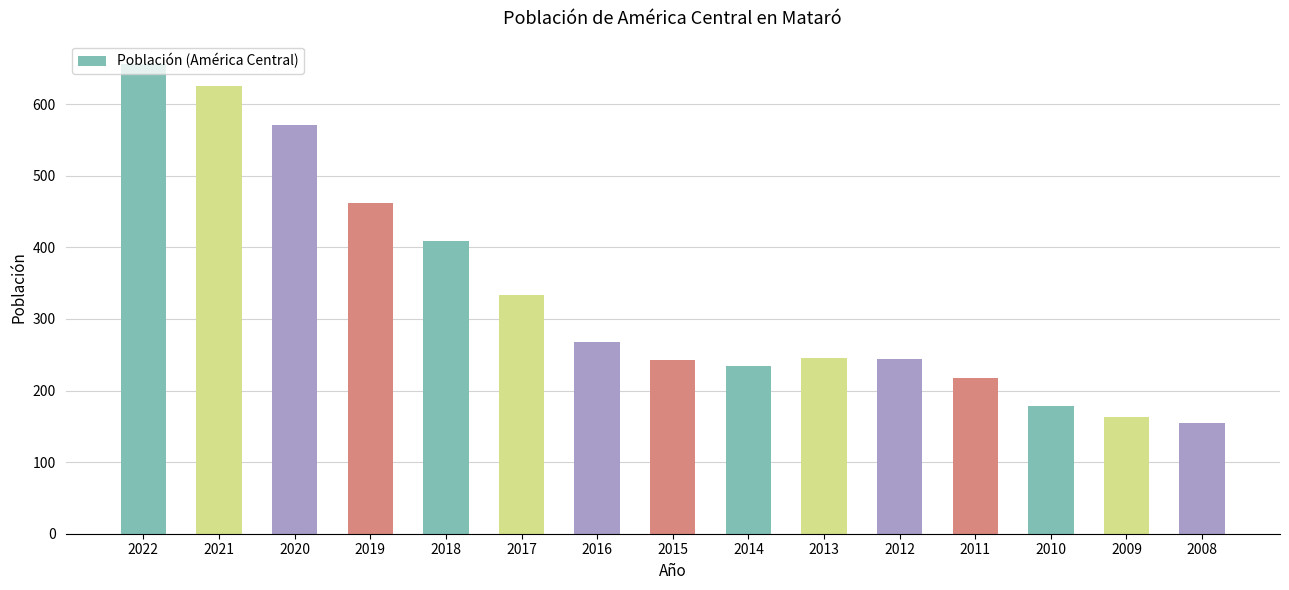

What is the value of the 7th bar from the left?

268